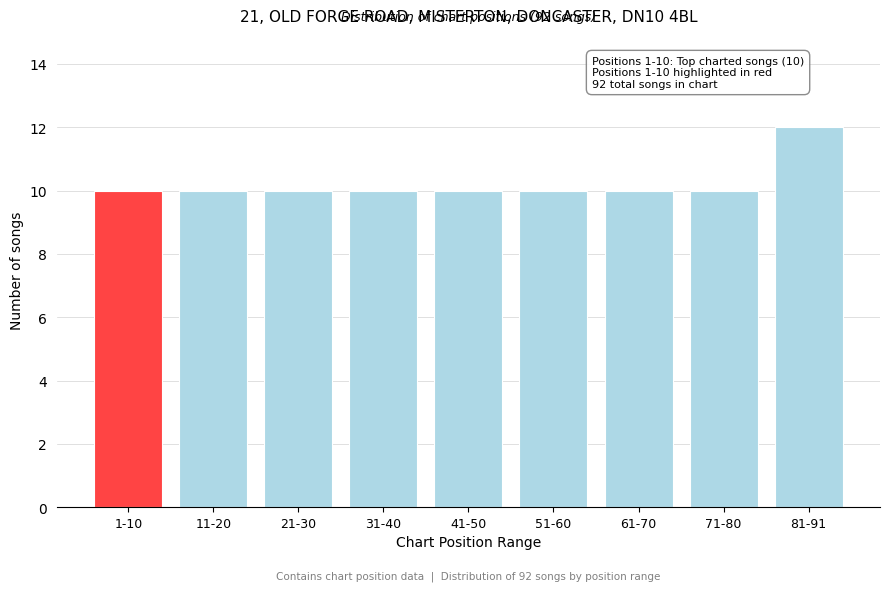

Reading left to right, what are all the values shown in this chart?

1-10=10	11-20=10	21-30=10	31-40=10	41-50=10	51-60=10	61-70=10	71-80=10	81-91=12